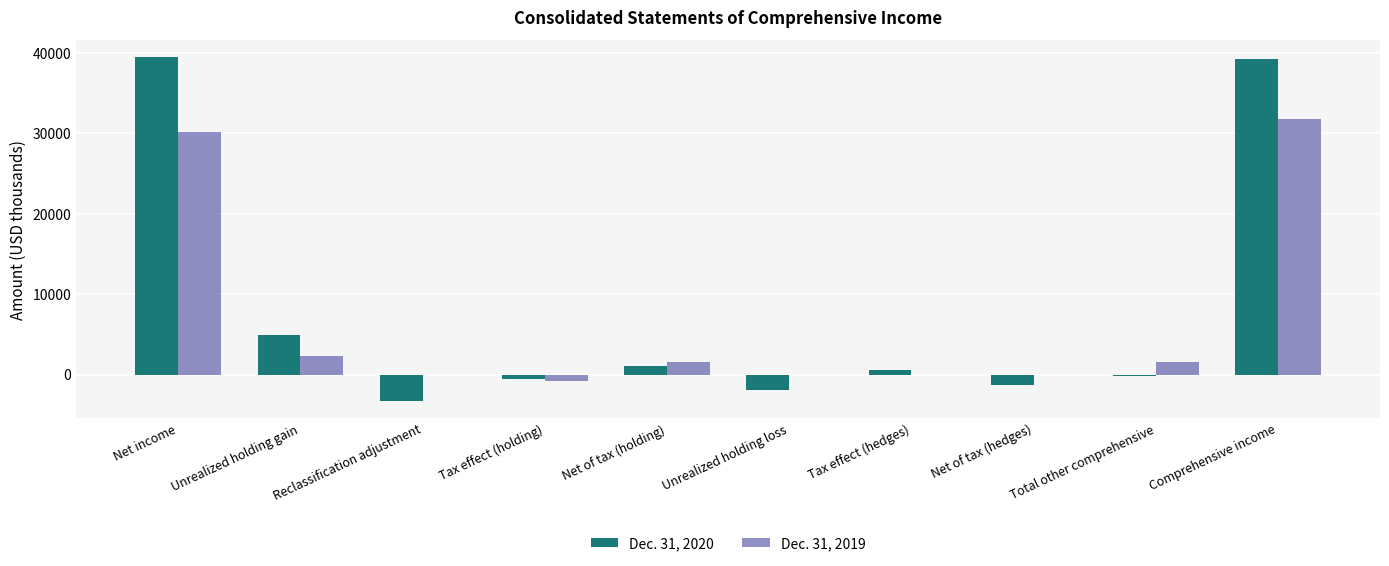

Where does the Dec. 31, 2020 series first go above 614?

Net income